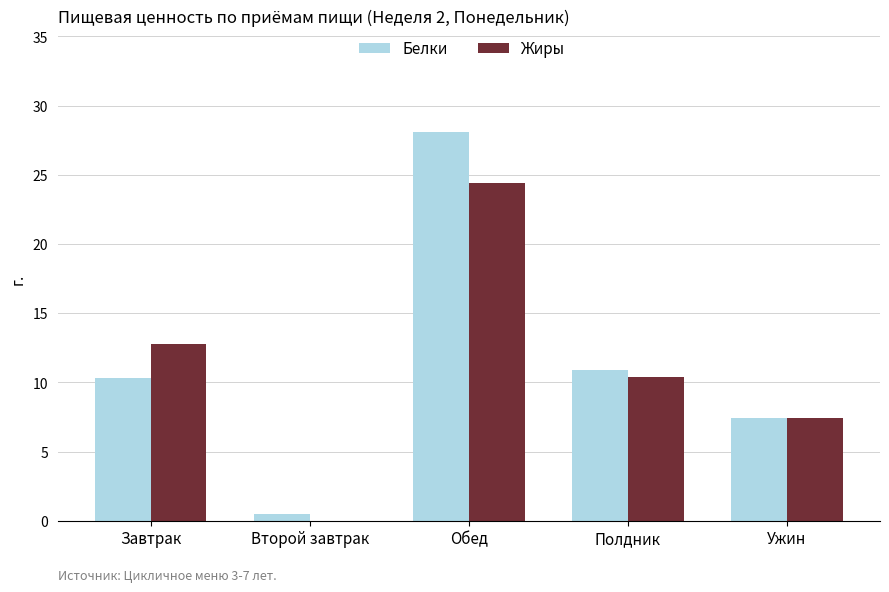

Where is Жиры nearest to the value 12?

Завтрак